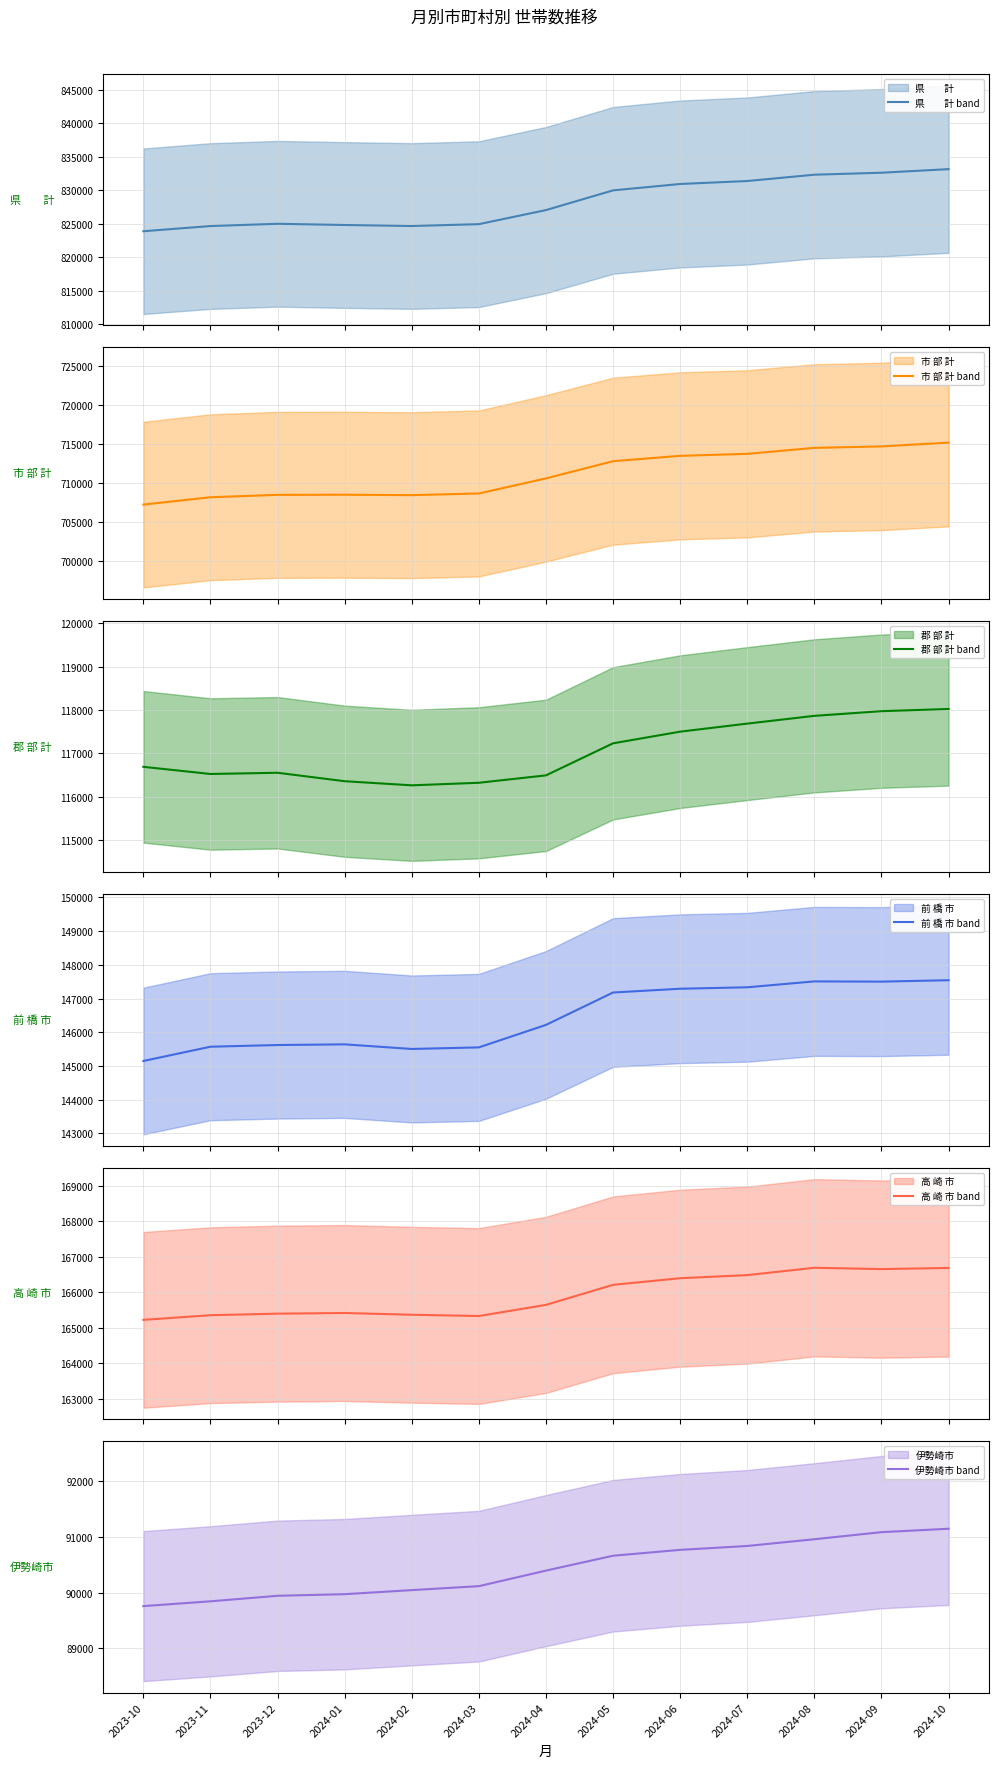

What is the label of the 7th point from the right?

2024-04